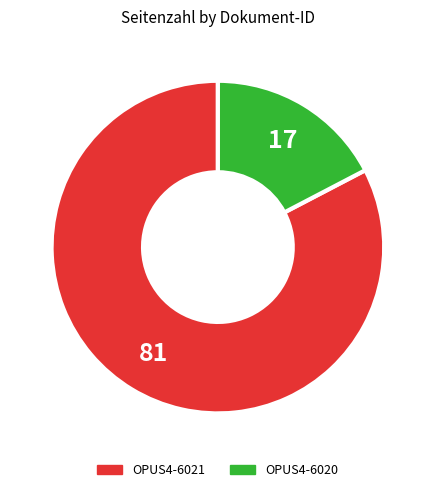

What is the ratio of the value at OPUS4-6021 to the value at OPUS4-6020?

4.8